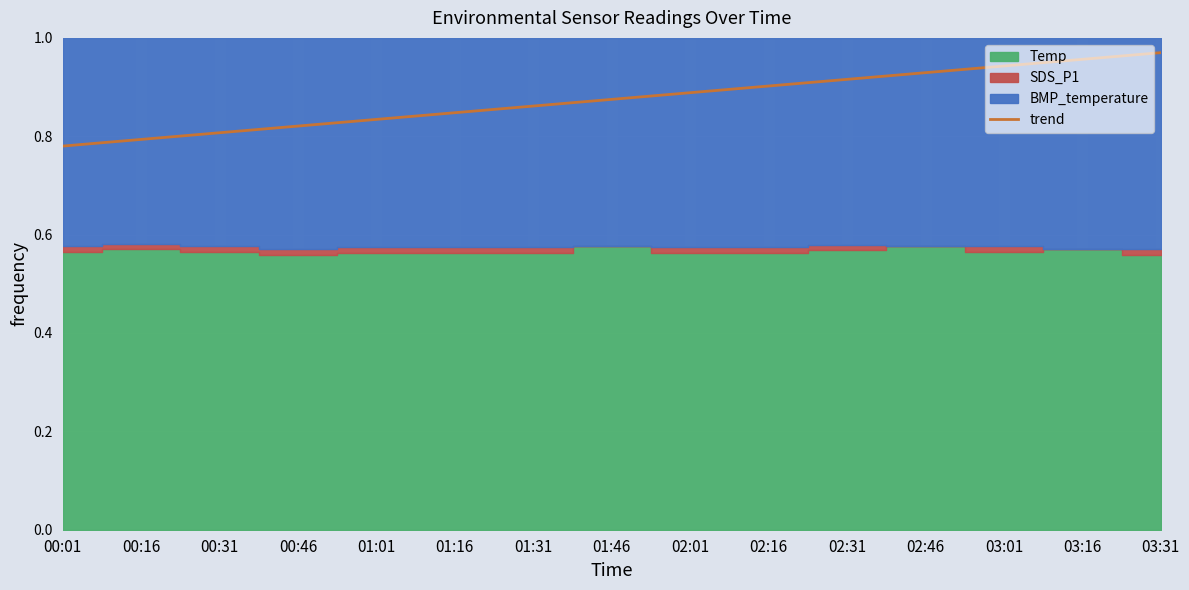

True or false: the data shows 0.9 at 02:46.

True